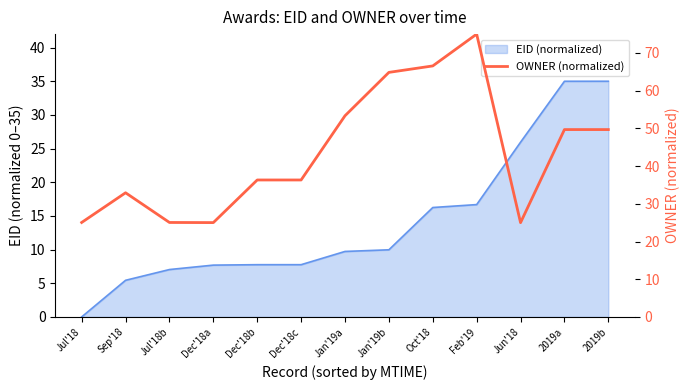

Which has a higher value, Jan'19a or Dec'18c?

Jan'19a